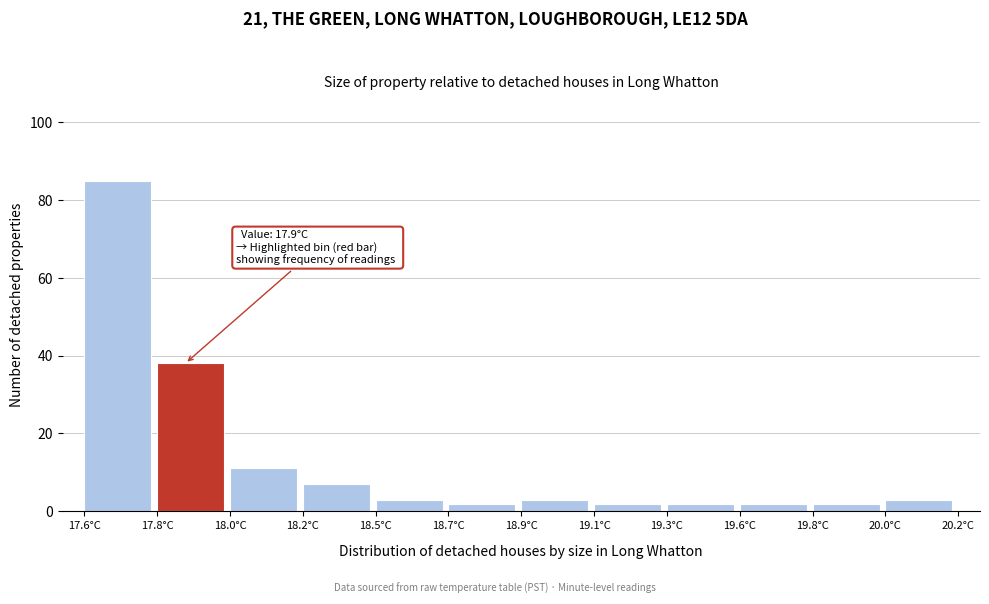

Reading left to right, what are all the values shown in this chart?

85	38	11	7	3	2	3	2	2	2	2	3